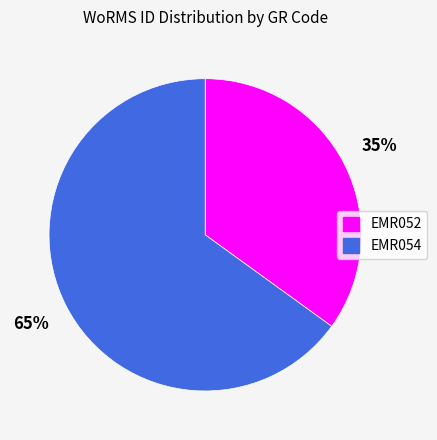

To the nearest percent, what is the difference between the EMR054 and EMR052 slice percentages?

30%